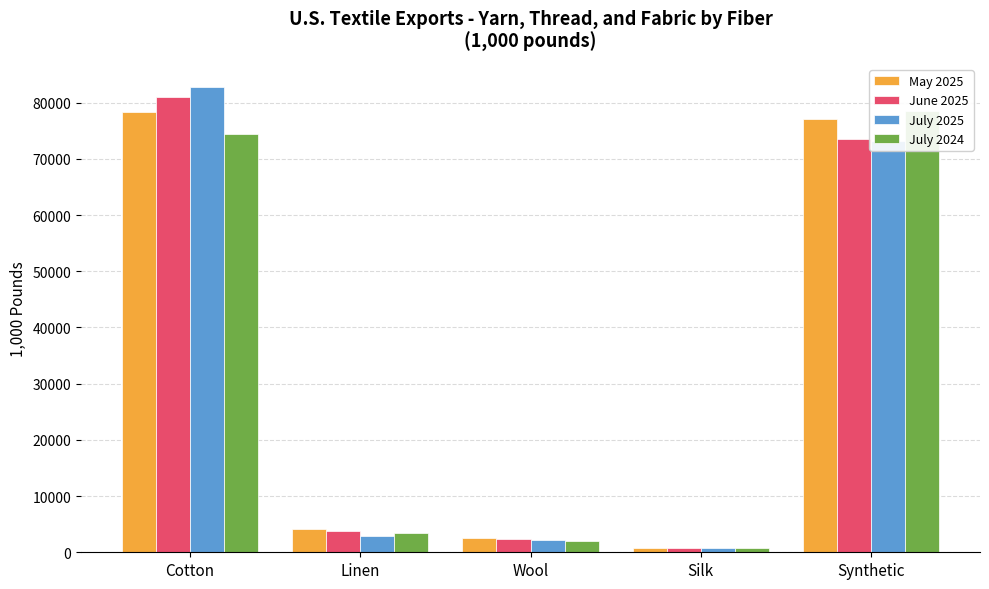

What is the value of the May 2025 bar at the 2nd from the left?

4147.7